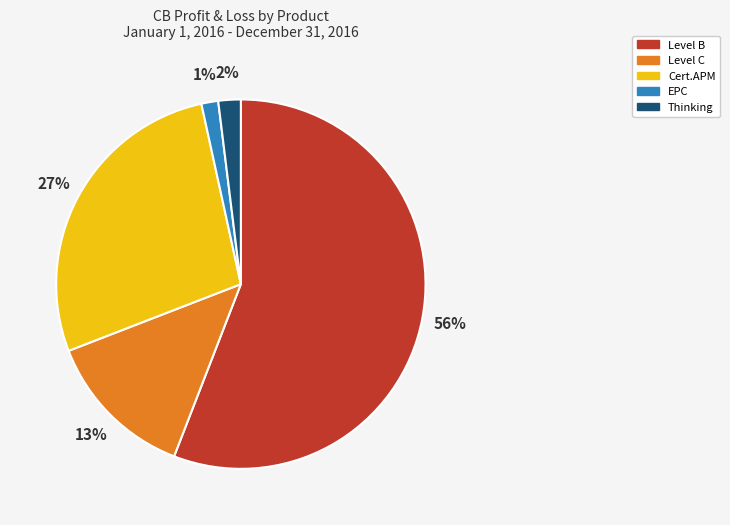

To the nearest percent, what is the difference between the Level C and Thinking slice percentages?

11%